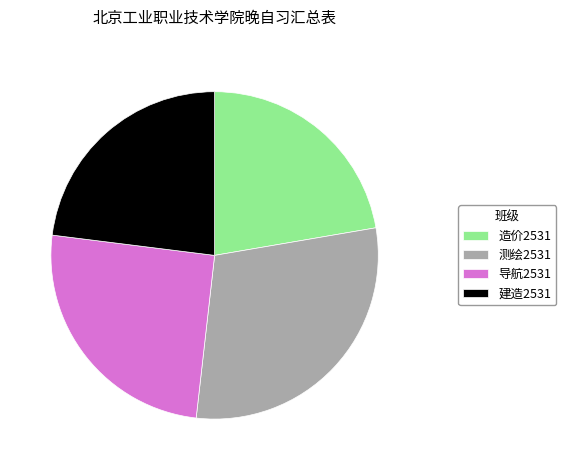

Rank the categories by value from lowest to highest.

造价2531, 建造2531, 导航2531, 测绘2531